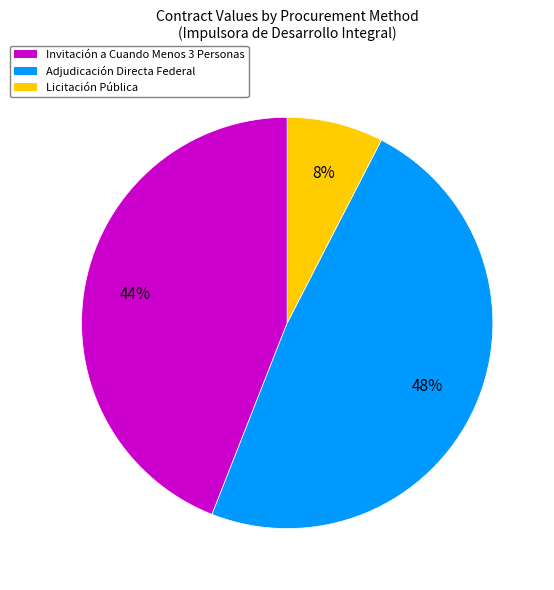

What is the ratio of the value at Adjudicación Directa Federal to the value at Invitación a Cuando Menos 3 Personas?

1.1